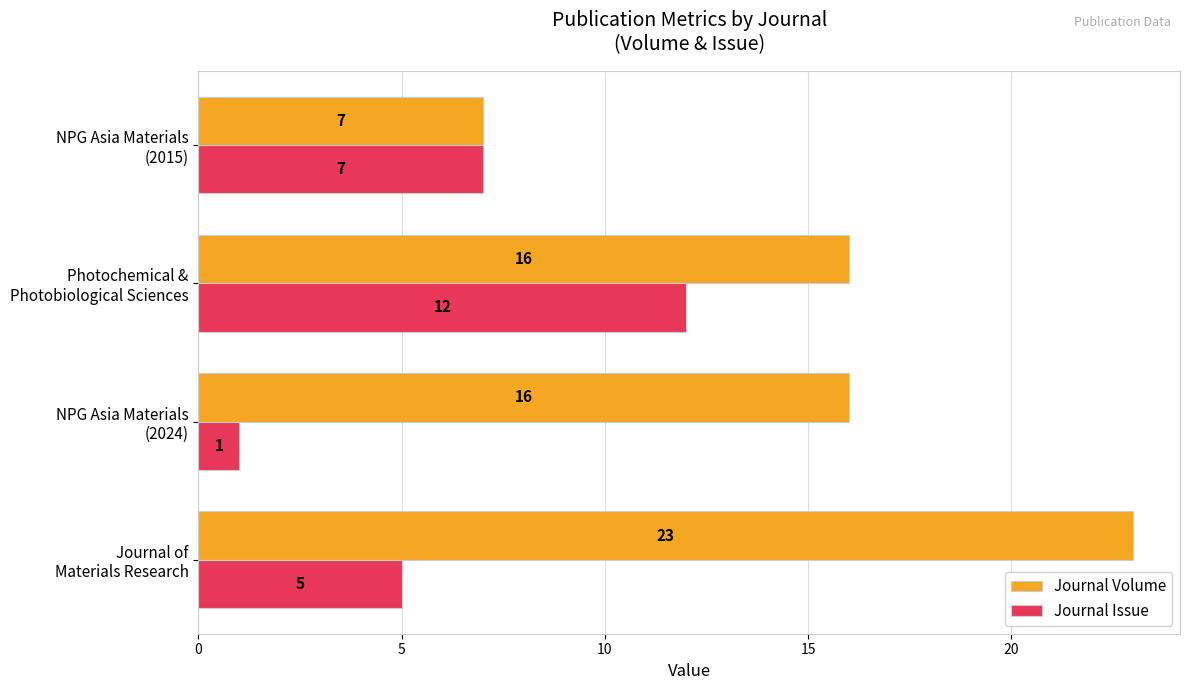

What is the difference between the maximum and minimum values in the Journal Issue series?

11